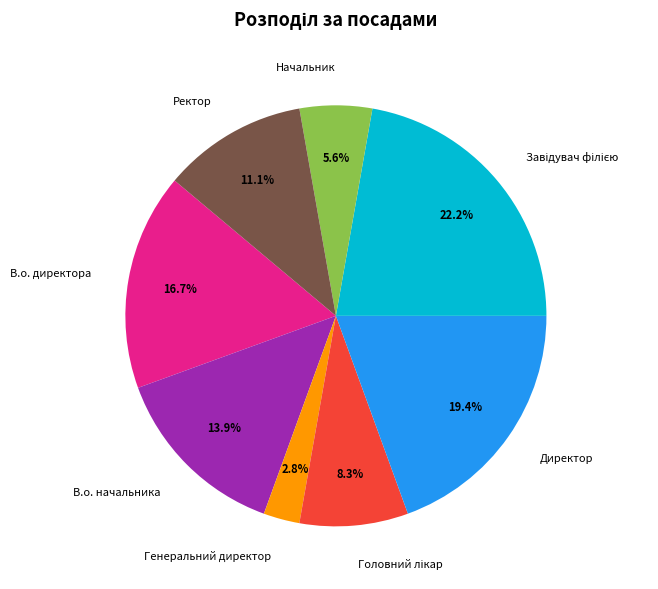

To the nearest percent, what is the combined percentage of В.о. директора and В.о. начальника?

31%